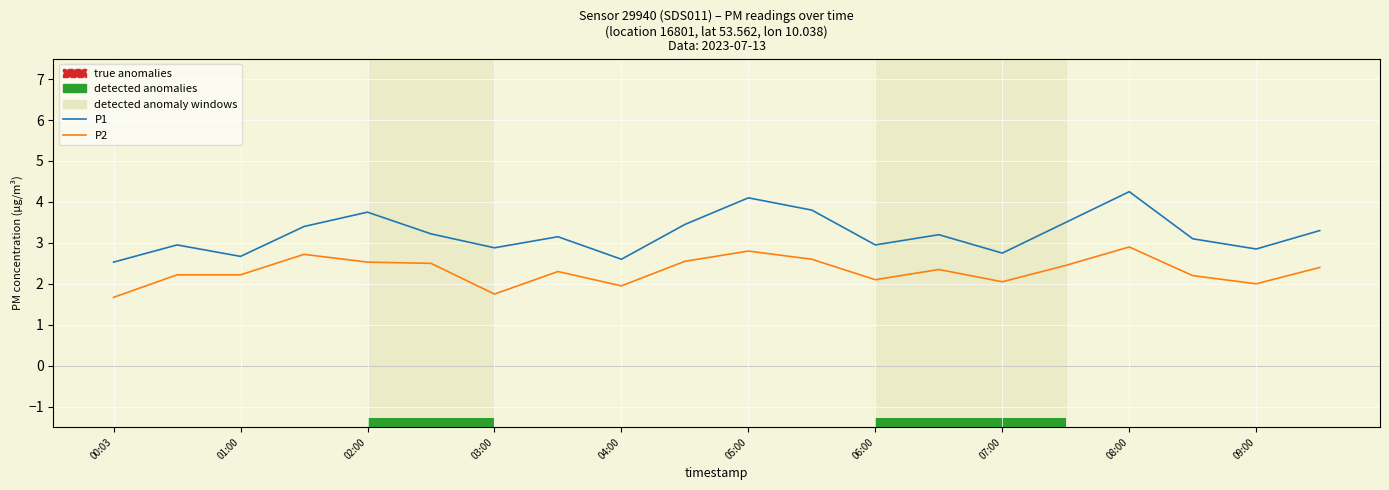

True or false: P2 and P1 intersect in this chart.

False